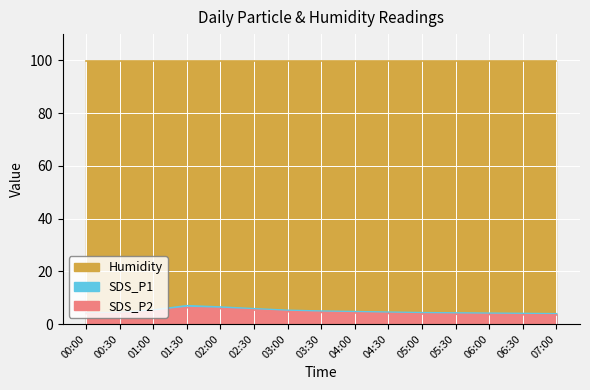

At which label is SDS_P1 closest to 5?

03:30